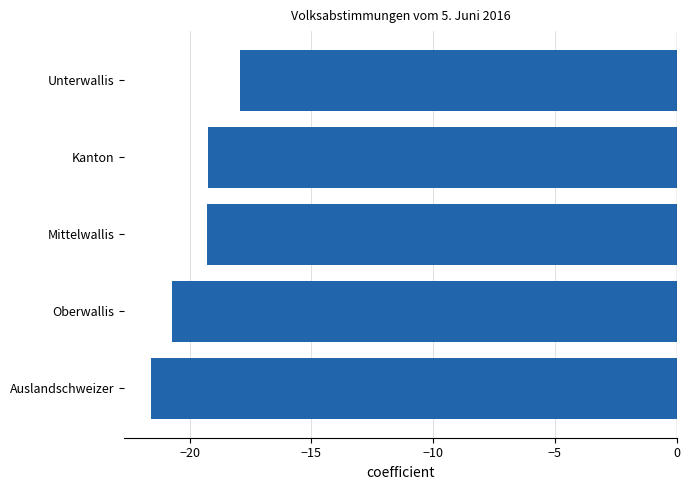

Which has a higher value, Oberwallis or Kanton?

Kanton